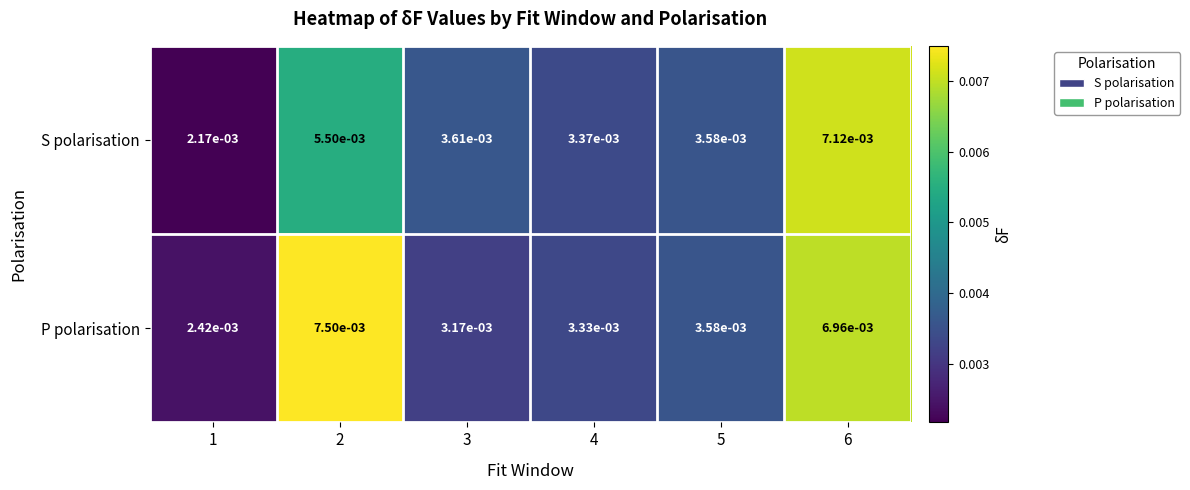

At how many categories does at least one series exceed 0?

6